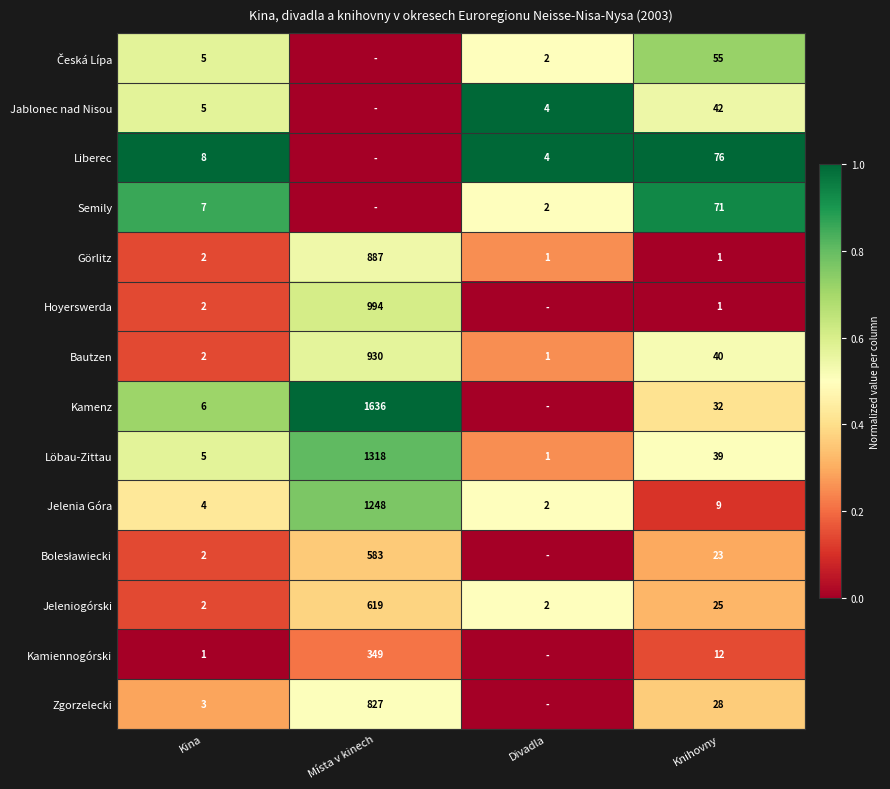

At how many categories does at least one series exceed 0?

4